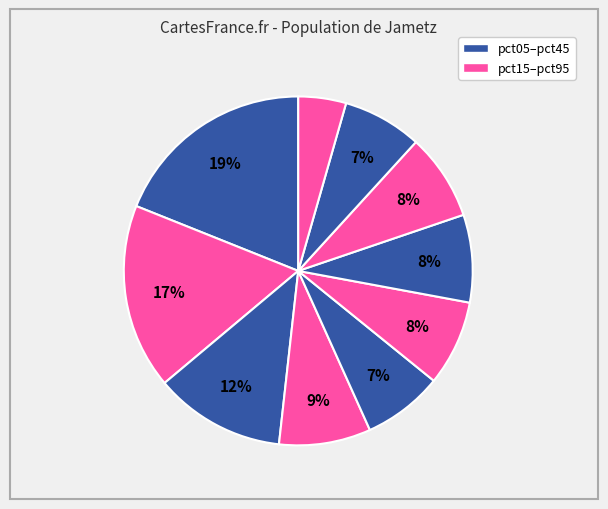

Count the number of slices in the pie.

10